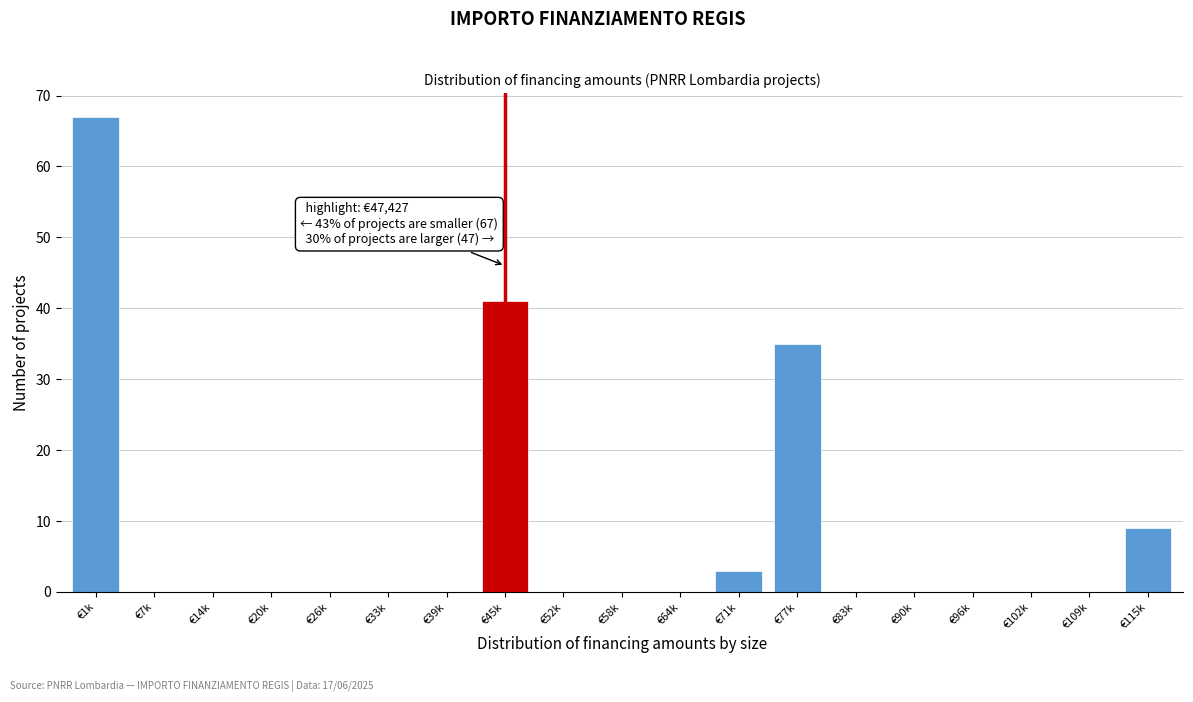

Reading left to right, extract all data points from this chart.

€1k=67	€7k=0	€14k=0	€20k=0	€26k=0	€33k=0	€39k=0	€45k=41	€52k=0	€58k=0	€64k=0	€71k=3	€77k=35	€83k=0	€90k=0	€96k=0	€102k=0	€109k=0	€115k=9